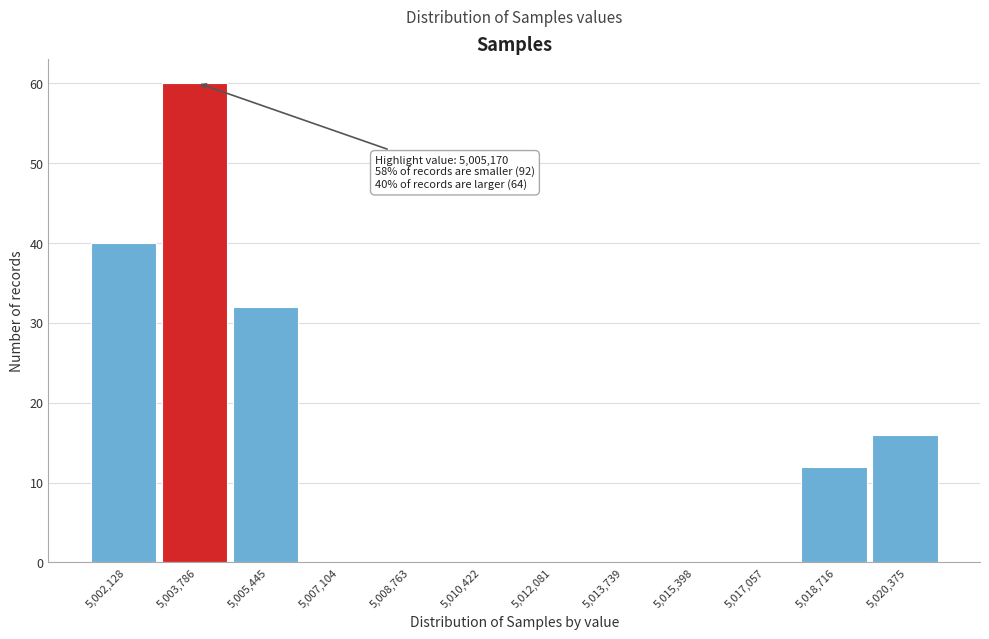

Reading left to right, list all the values displayed in this chart.

5,002,128=40	5,003,786=60	5,005,445=32	5,007,104=0	5,008,763=0	5,010,422=0	5,012,081=0	5,013,739=0	5,015,398=0	5,017,057=0	5,018,716=12	5,020,375=16